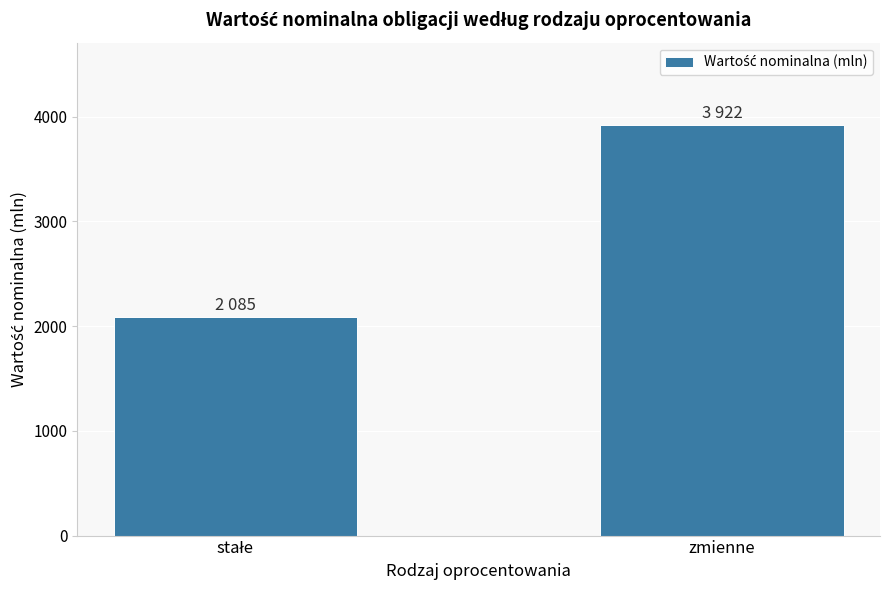

What is the label of the 2nd bar from the left?

zmienne